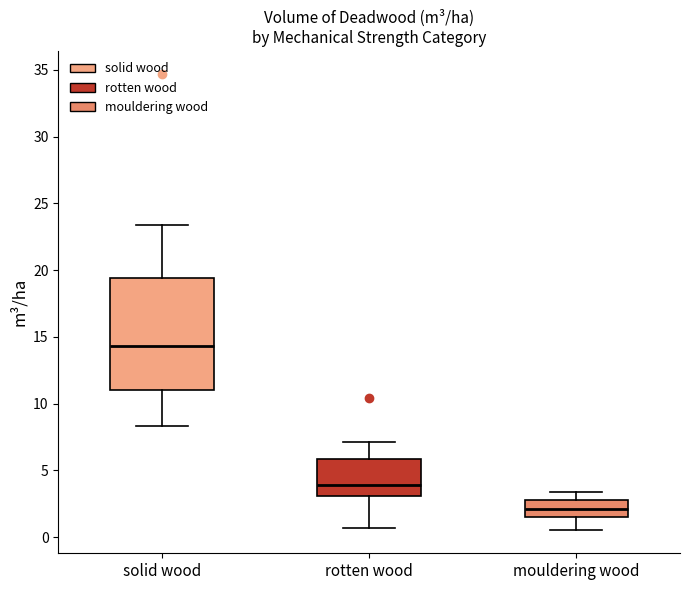

Comparing the boxes themselves (not the whiskers), which one is the tallest?

solid wood